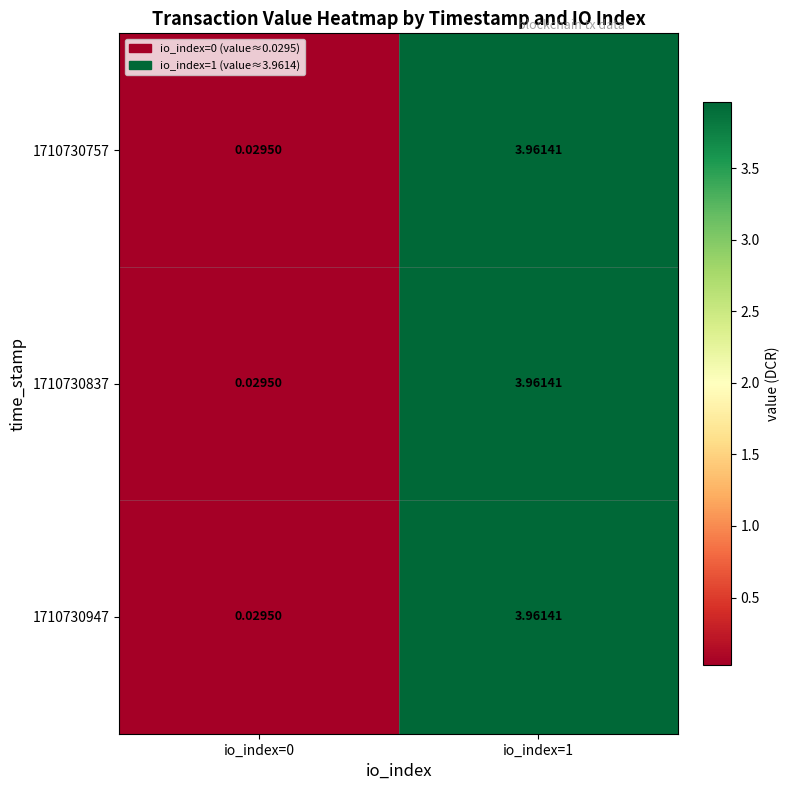

Is the value of 1710730947 at io_index=1 greater than the value of 1710730757 at io_index=0?

Yes